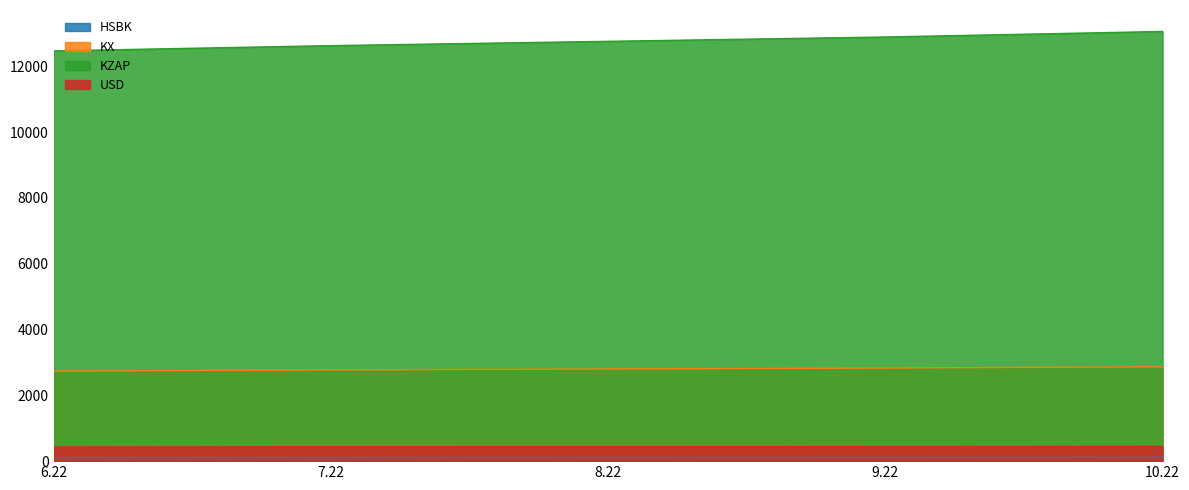

What is the difference between the maximum and minimum values in the KZAP series?

590.5